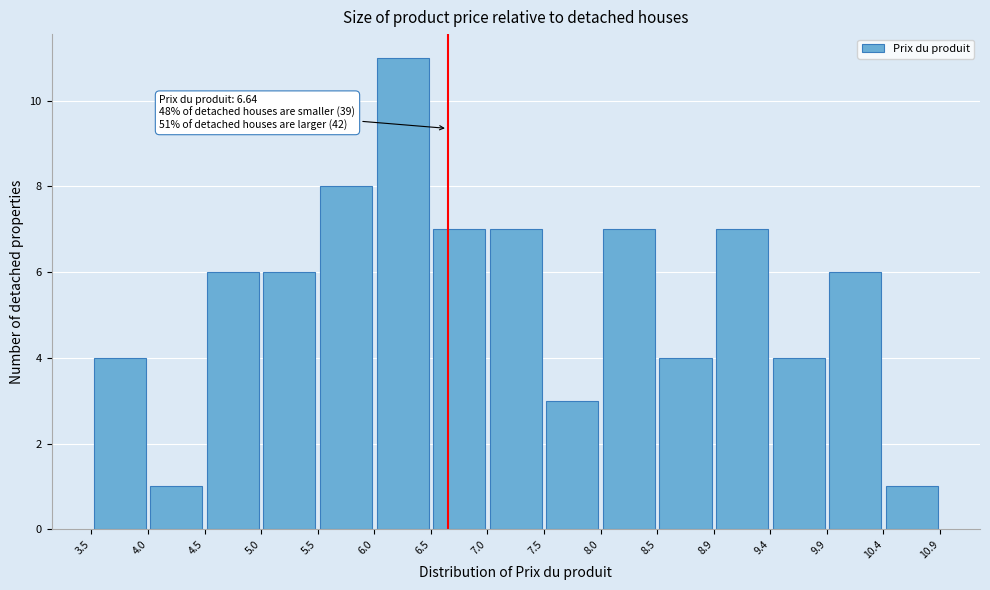

Which range on the x-axis has the tallest bar?

6.0 to 6.5